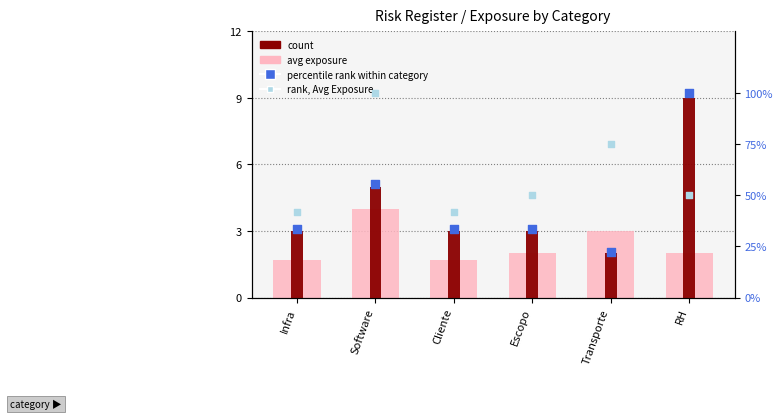

Which series has the largest total across all categories?

rank, Avg Exp